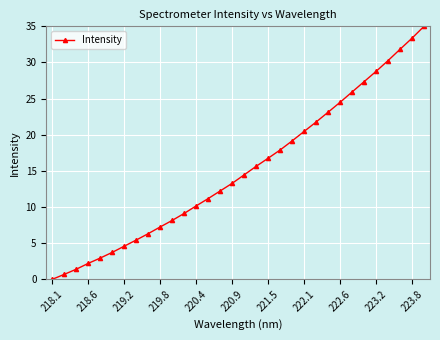

Is this an area chart (filled region under the line)?

No